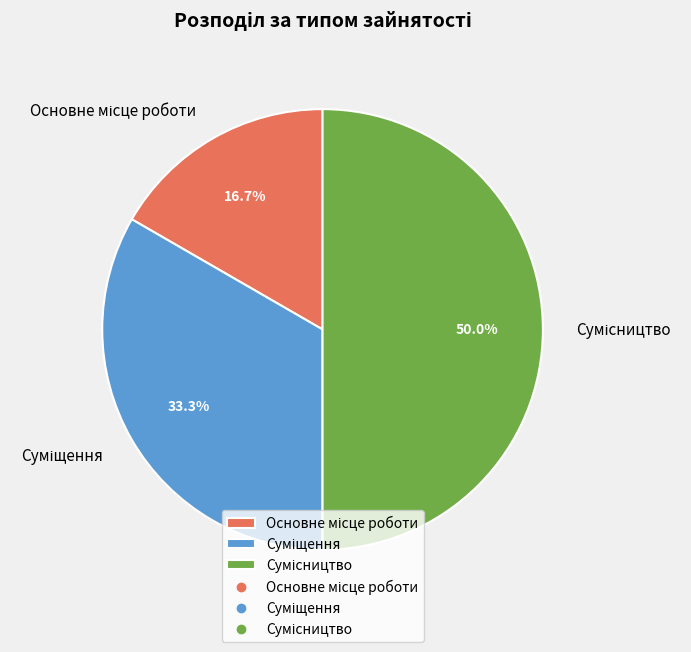

Which category has the smallest portion of the pie?

Основне місце роботи